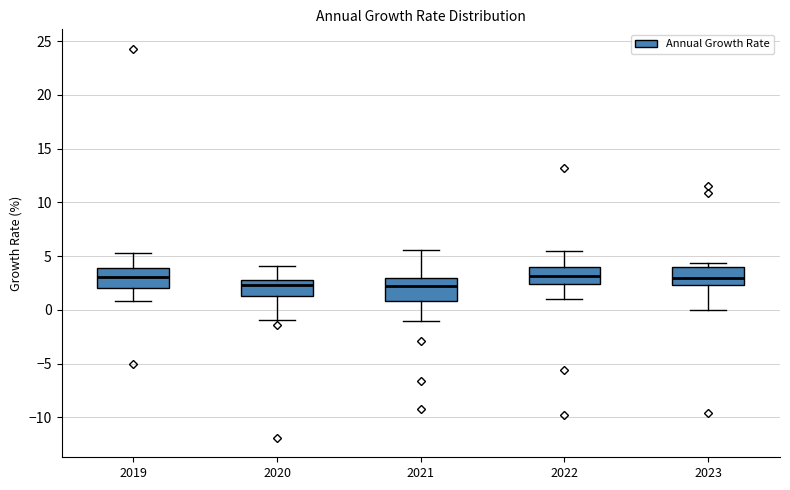

Where does the median line of the box at x = 2020 sit on the y-axis? The values are not printed on the chart, so give them approximately, as read against the axis.

2.5